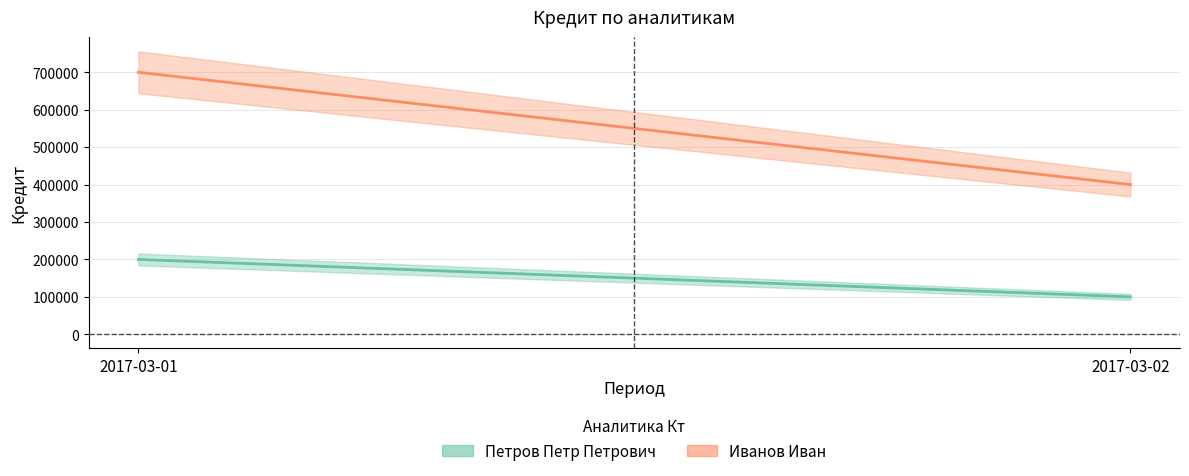

Rank the series at 2017-03-02 from highest to lowest value.

Иванов Иван, Петров Петр Петрович